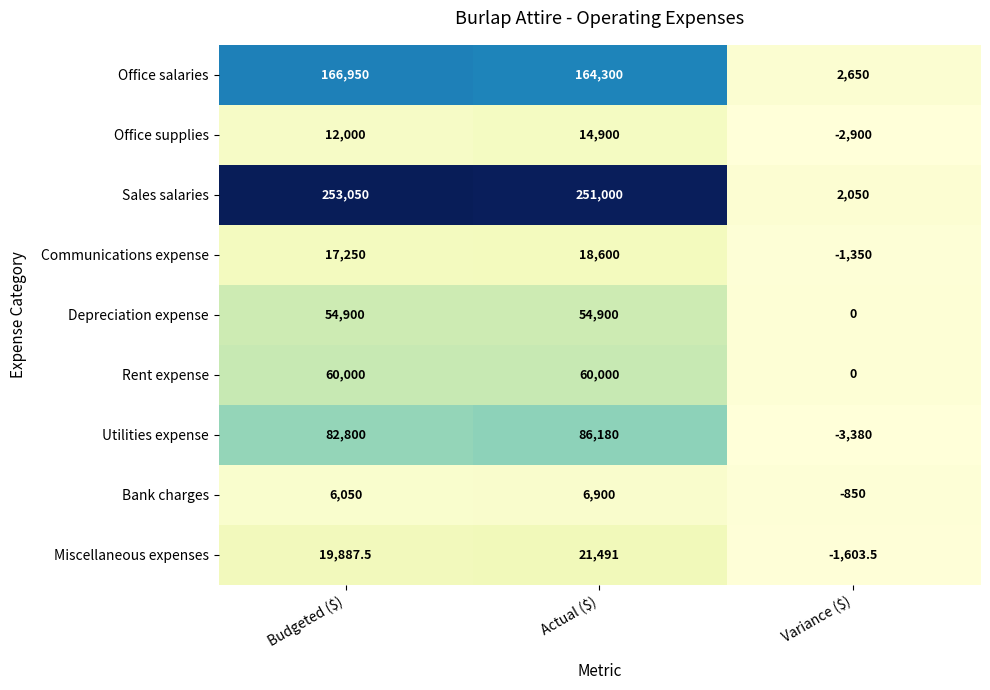

The Rent expense series shows 88479.8 at Budgeted ($). True or false?

False